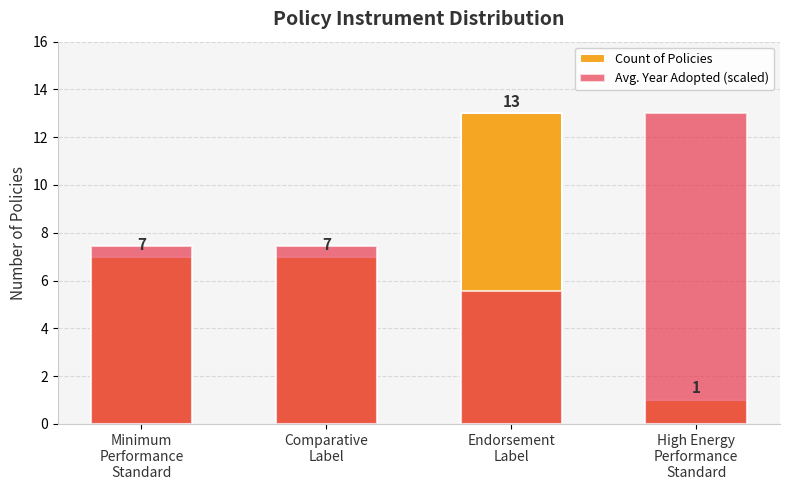

Is it true that Avg. Year Adopted (scaled) equals 5.6 at Endorsement
Label?

True